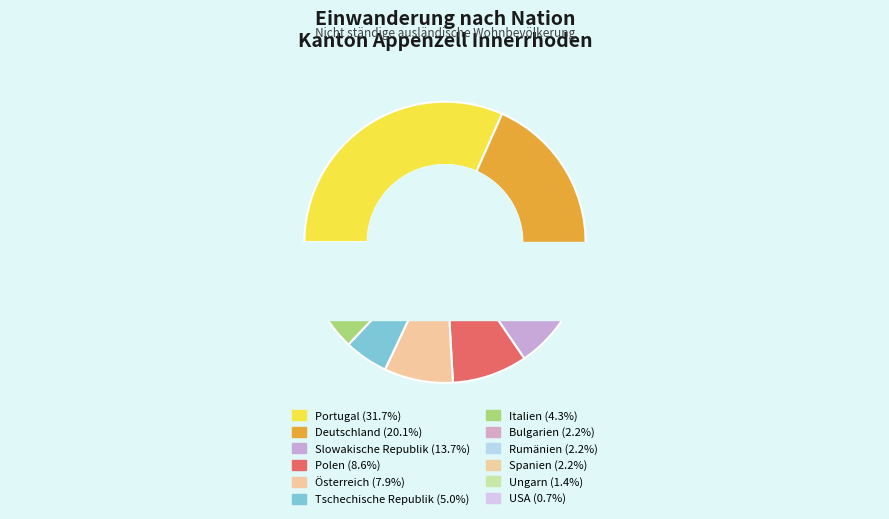

Count the number of slices in the pie.

12